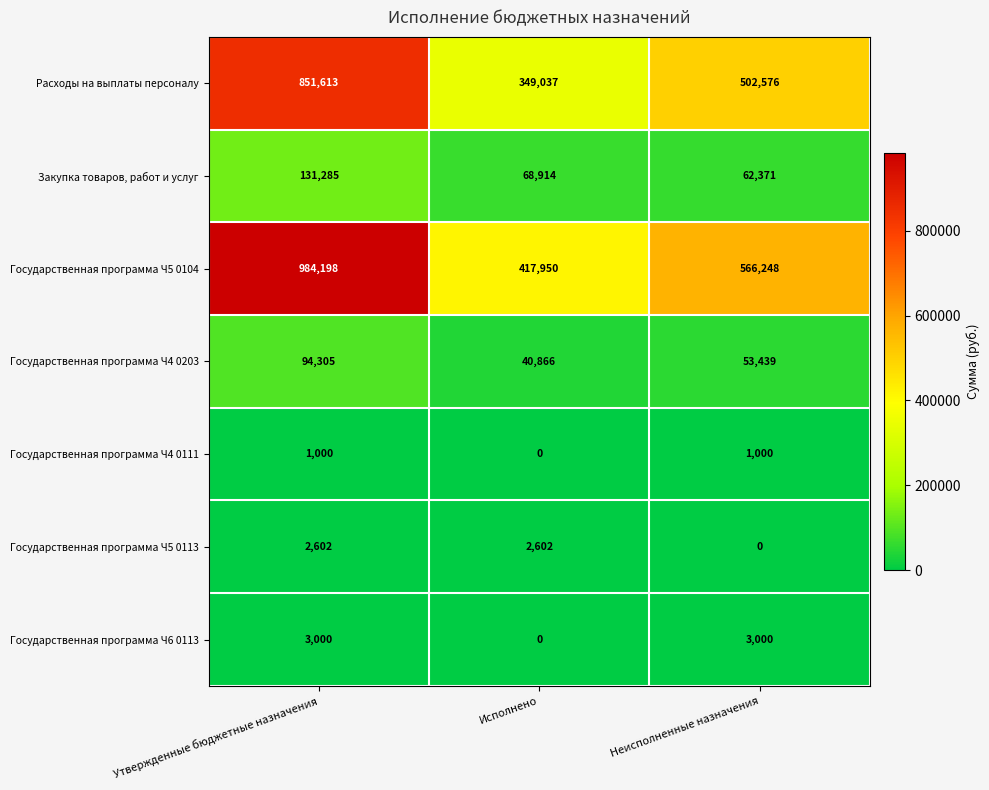

What is the minimum value for Расходы на выплаты персоналу?

349037